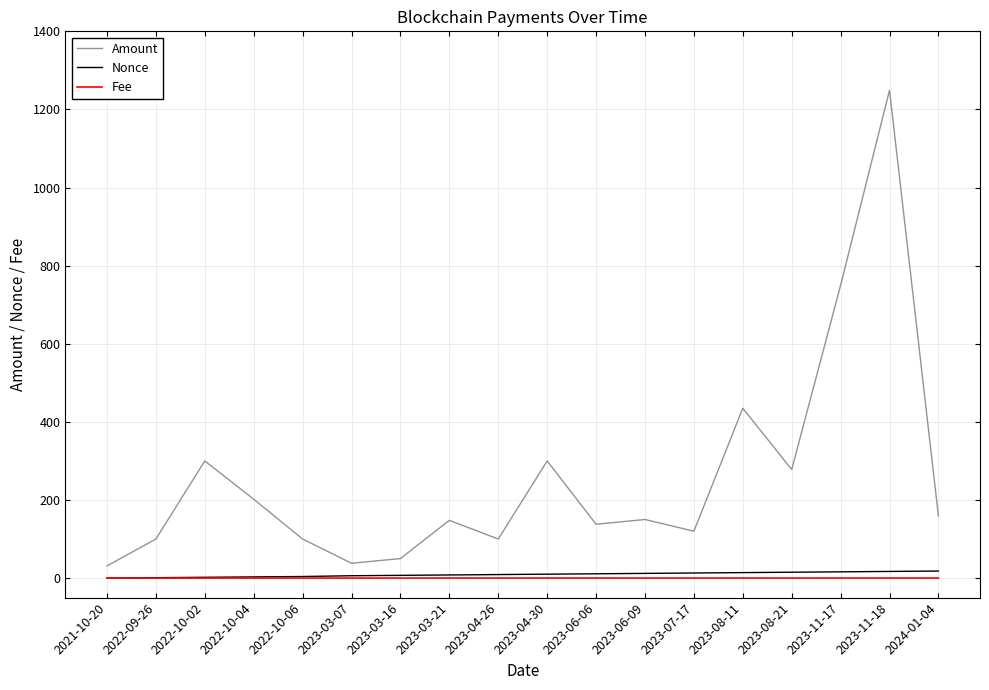

Count the number of data series in this chart.

3